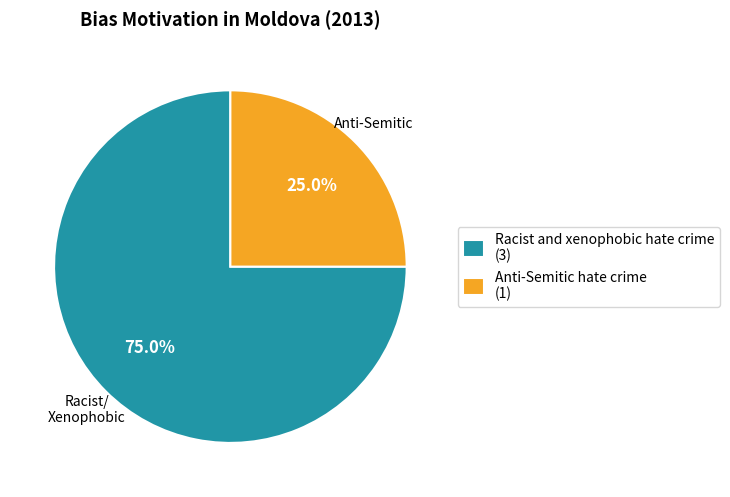

What is the total percentage of Anti-Semitic hate crime and Racist and xenophobic hate crime?

100.0%